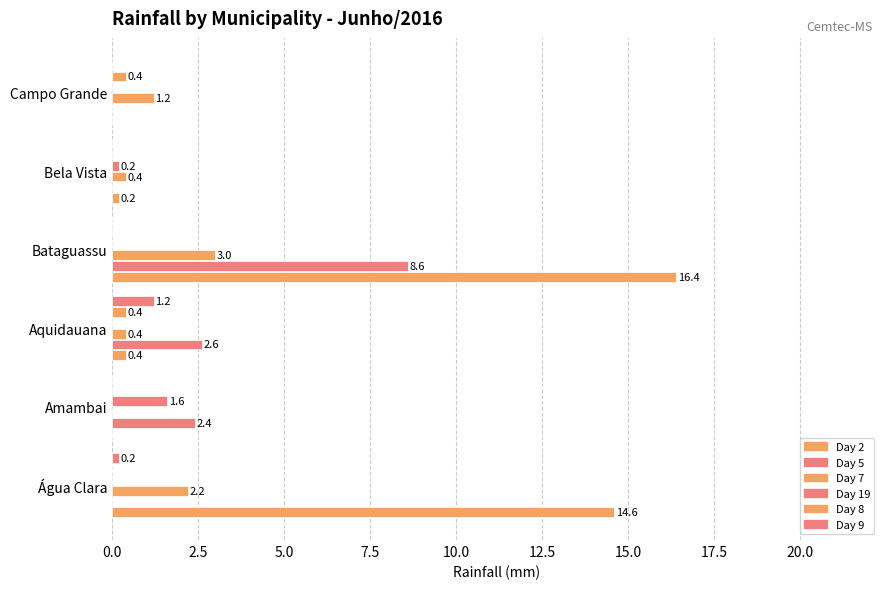

How many positive values does the Day 9 series have?

2